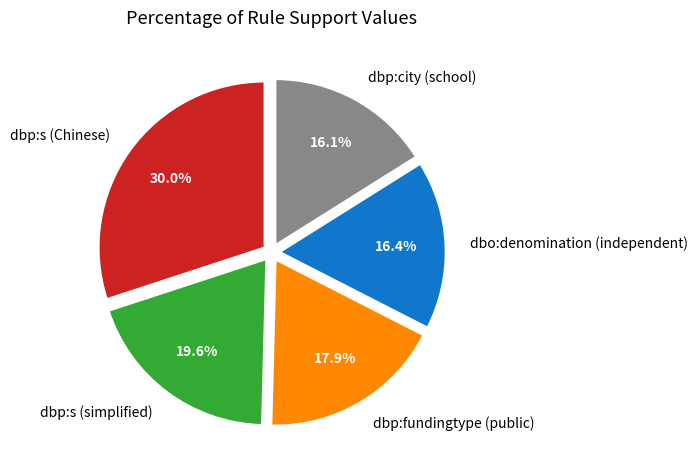

Combined, what portion of the pie is dbp:city (school) and dbp:s (Chinese)?

46.1%